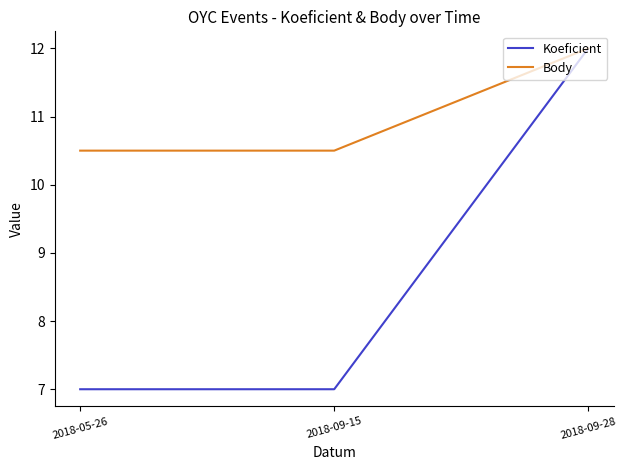

Which series has the widest spread of values?

Koeficient